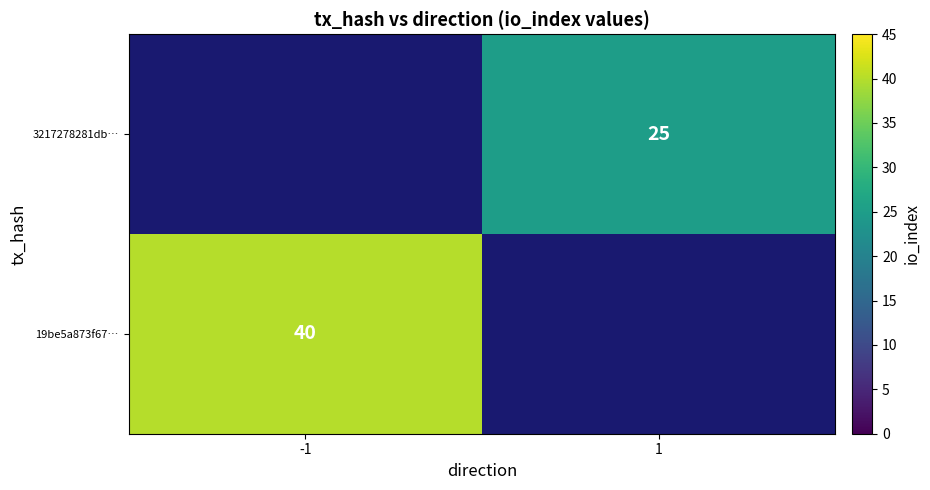

True or false: 19be5a873f67… has a value of 12 at -1.

False